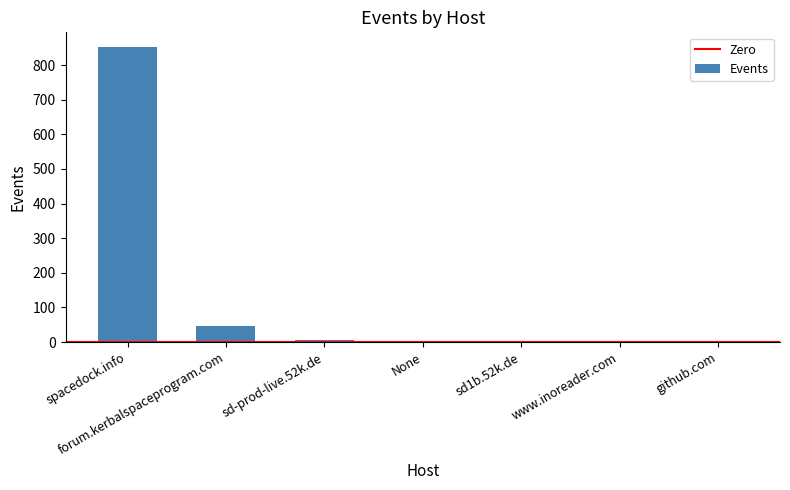

The value at spacedock.info is 852. True or false?

True